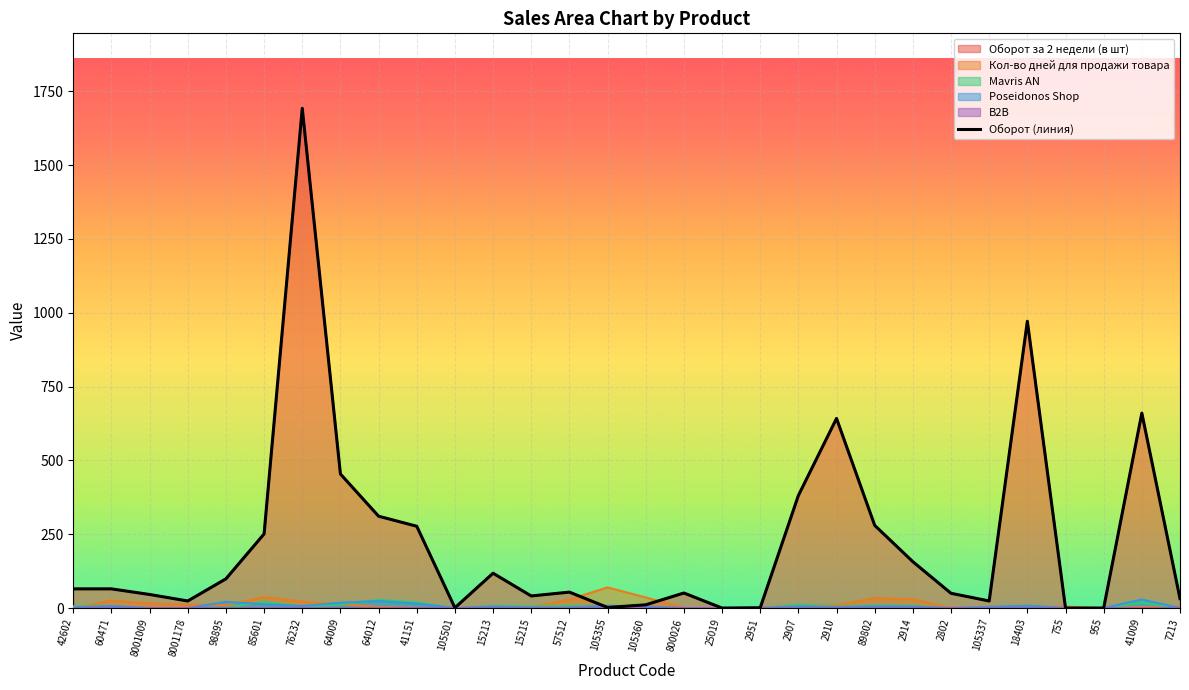

The value at 89802 is 280. True or false?

True